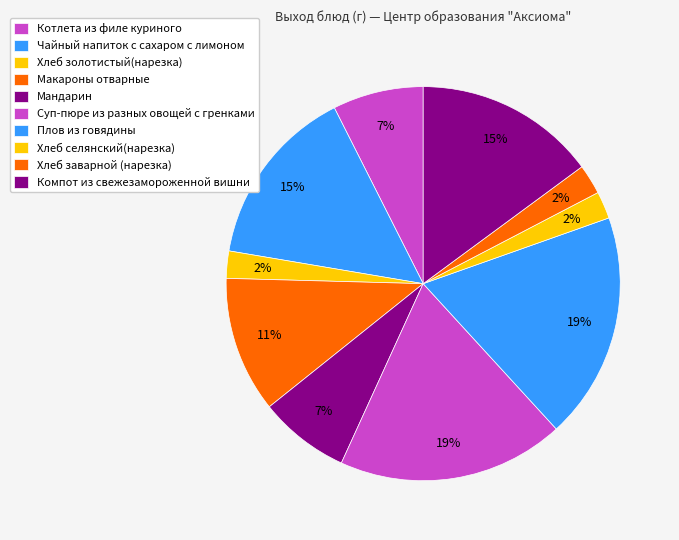

Does Плов из говядины account for over 50% of the chart?

No